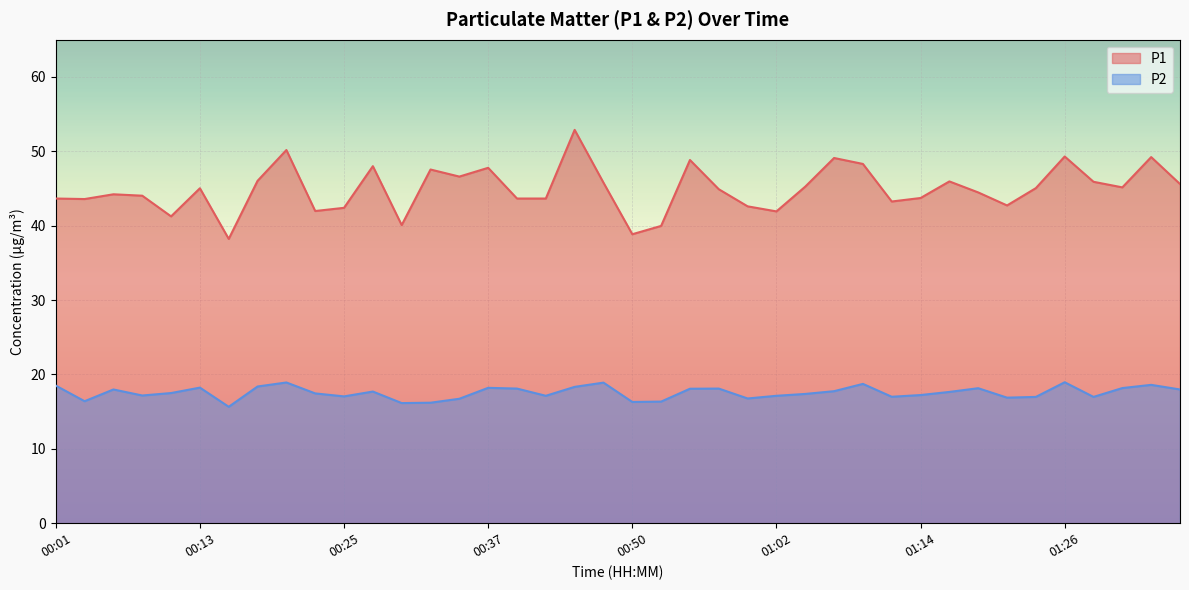

Is the value of P2 at 01:11 greater than the value of P1 at 00:13?

No